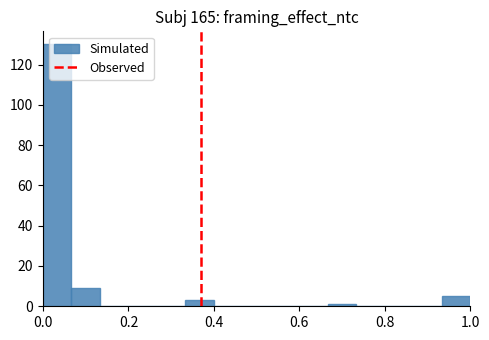

Around what value on the x-axis is the tallest bar? Give the approximate position of its centre, as read against the axis.

0.04